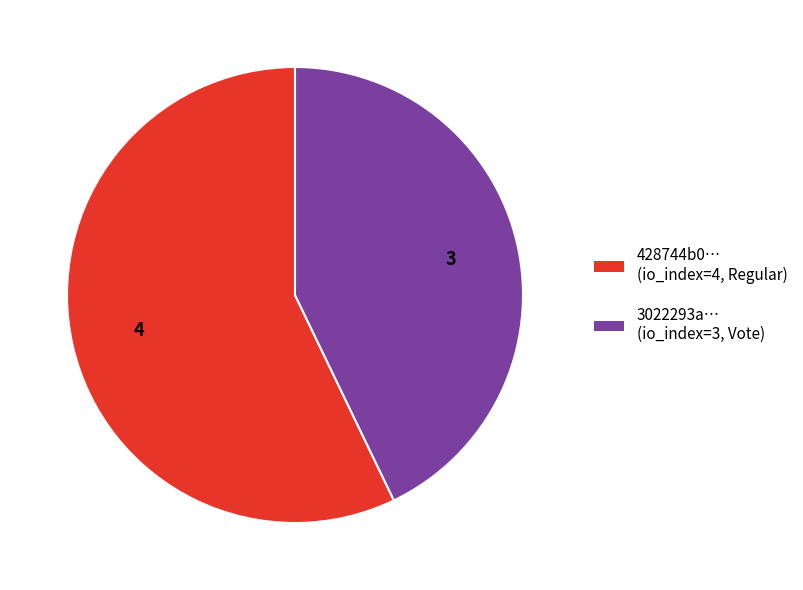

The 428744b0… (io_index=4, Regular) slice represents 46% of the pie. True or false?

False